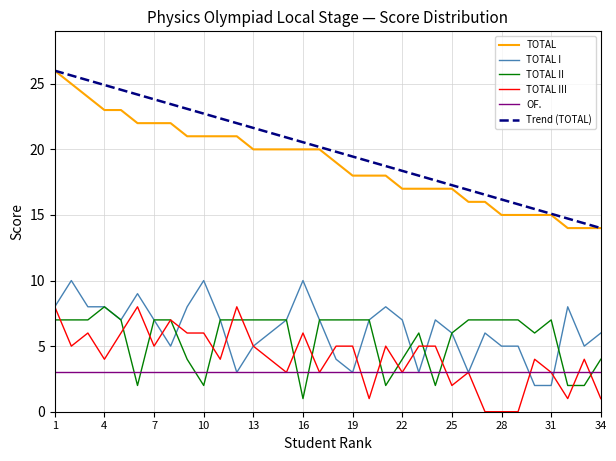

Read the TOTAL I value at 20.

7